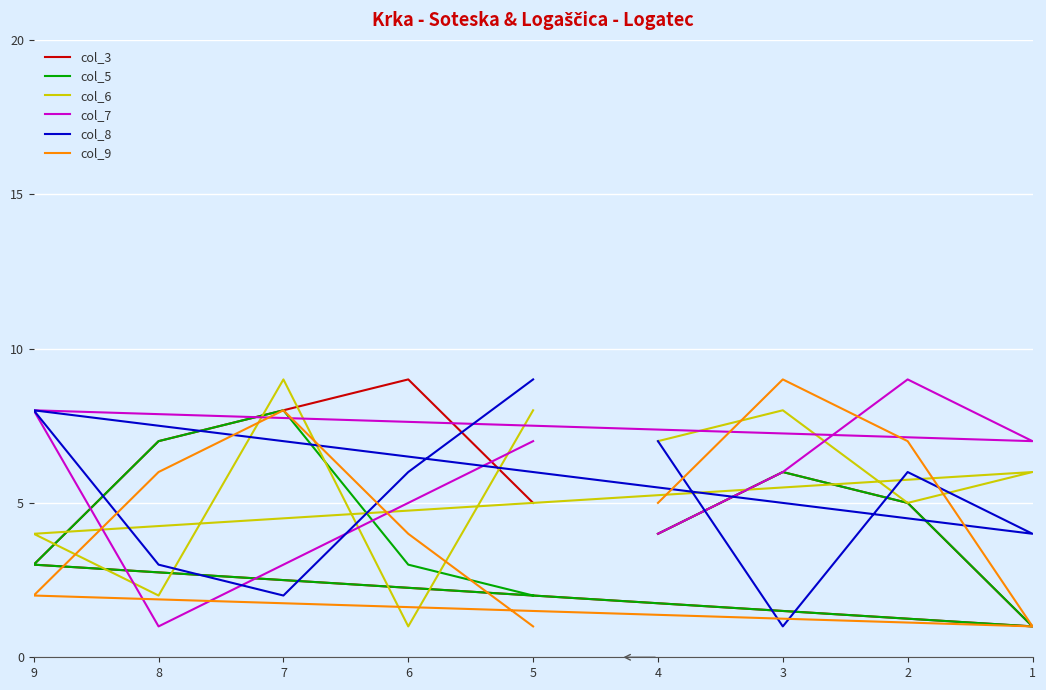

Which label corresponds to the smallest value in the chart?

1